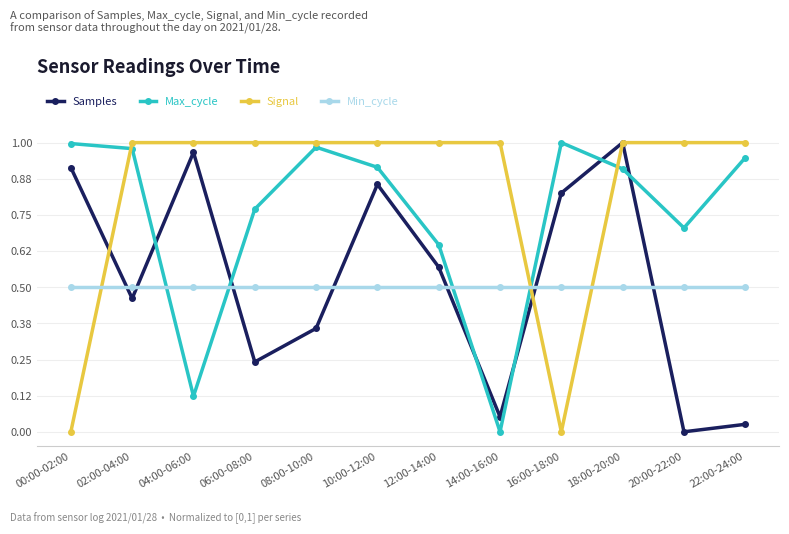

At how many categories does at least one series exceed 0?

12